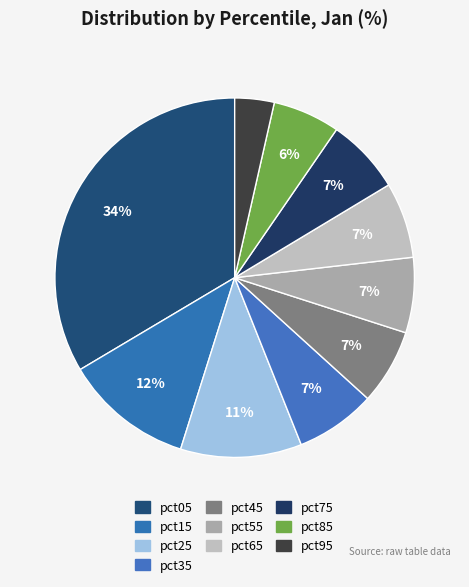

Count the number of slices in the pie.

10